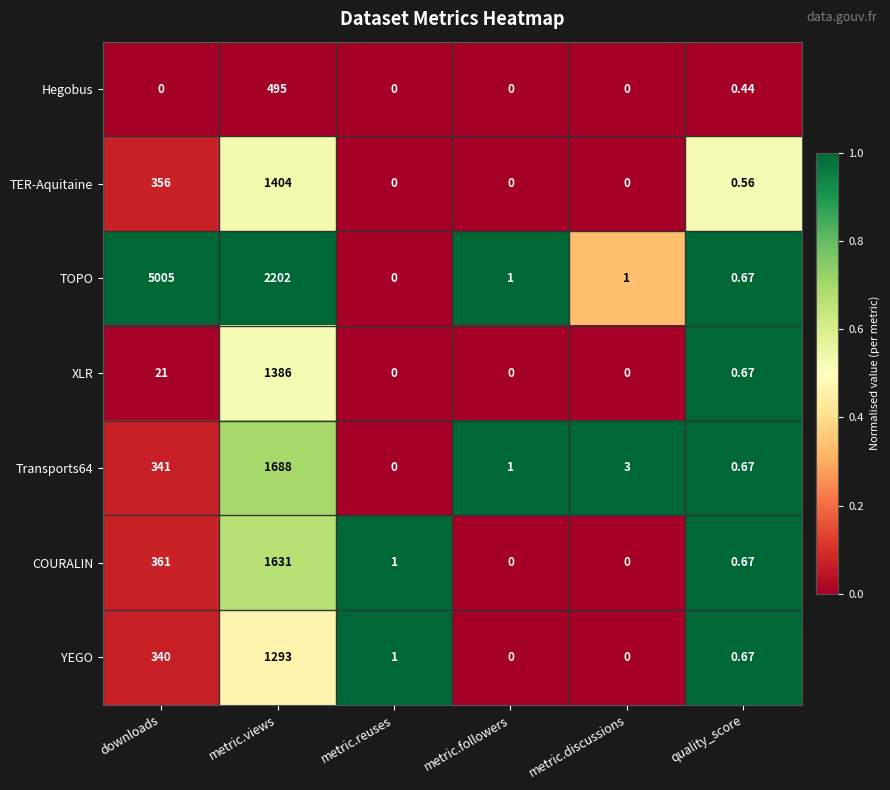

Where does the COURALIN series first go above 1?

downloads